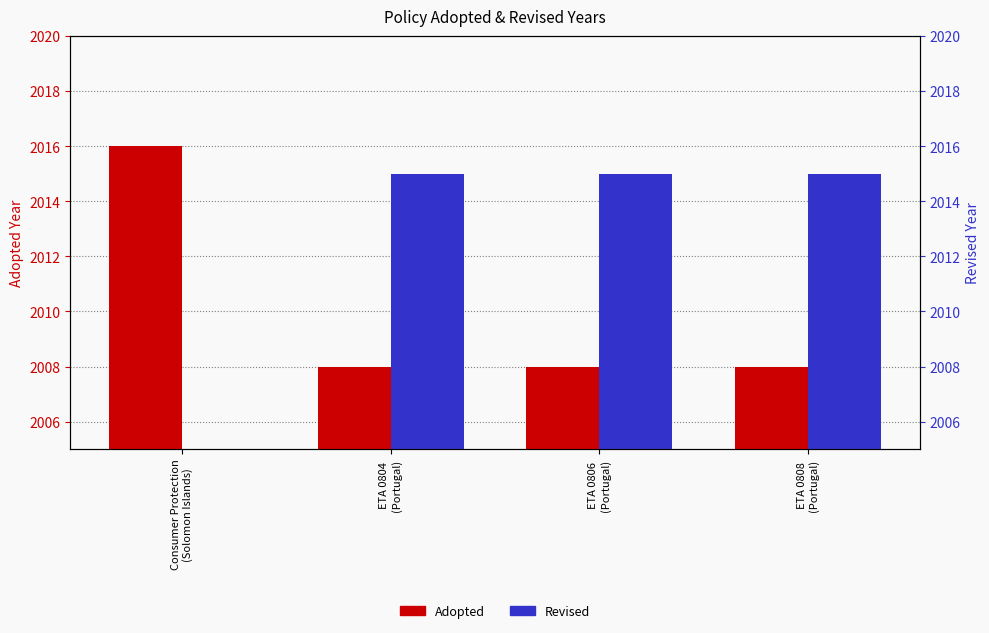

At which label does Revised reach its minimum?

Consumer Protection
(Solomon Islands)